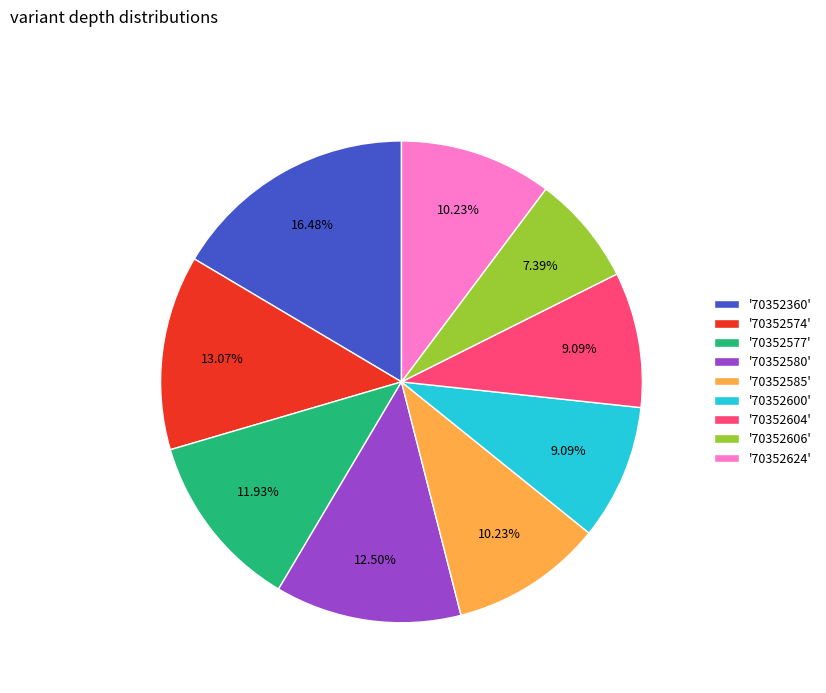

Which category has the smallest portion of the pie?

'70352606'